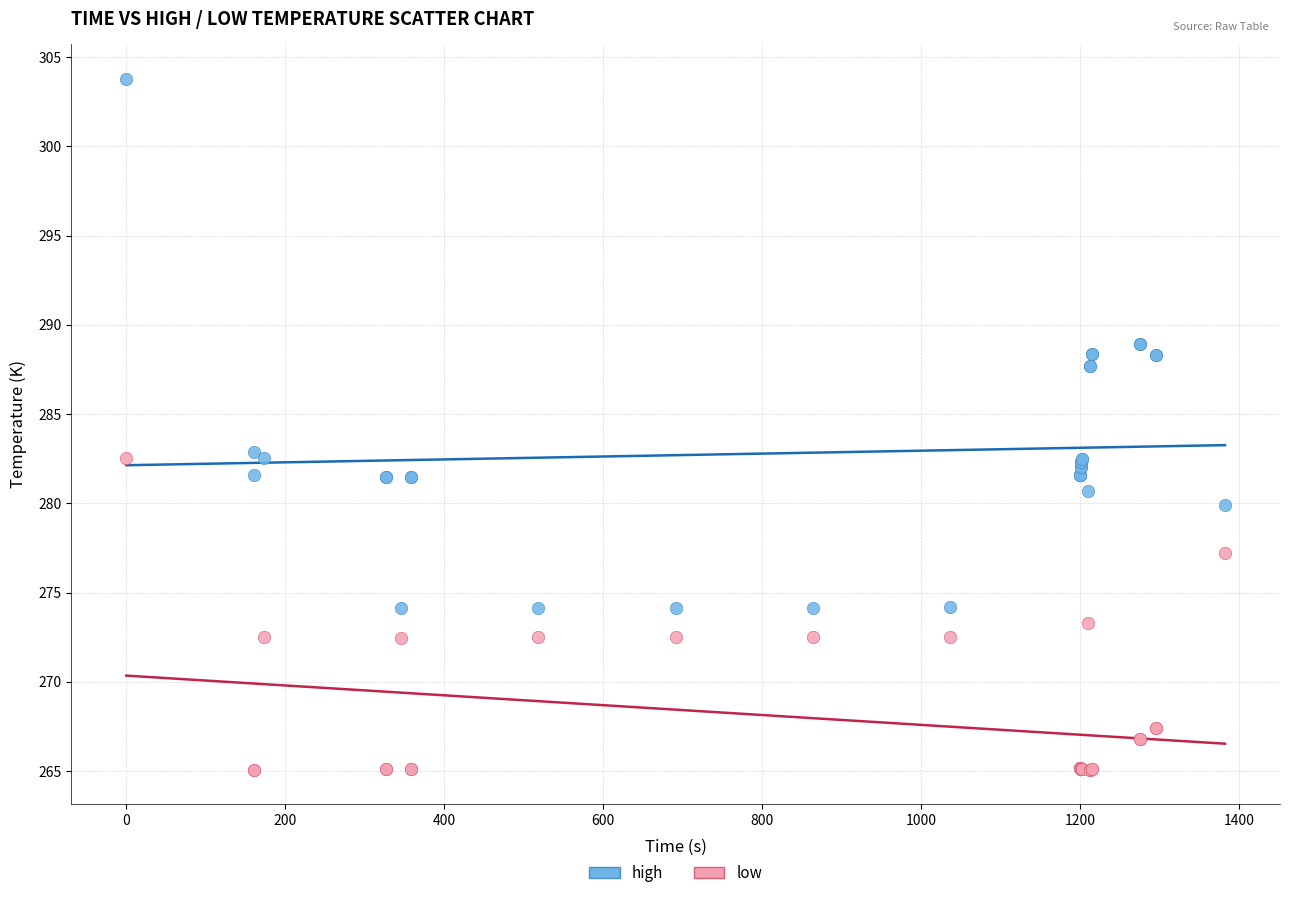

What is the X range (max minus min) for the scatter plot?

1382.4